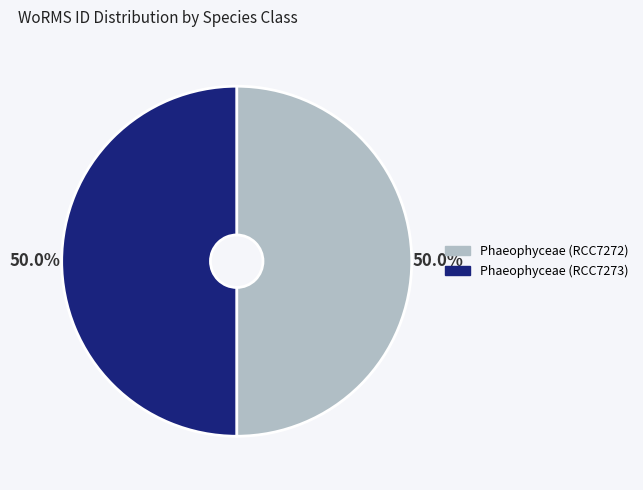

What is the ratio of the value at Phaeophyceae (RCC7273) to the value at Phaeophyceae (RCC7272)?

1.0